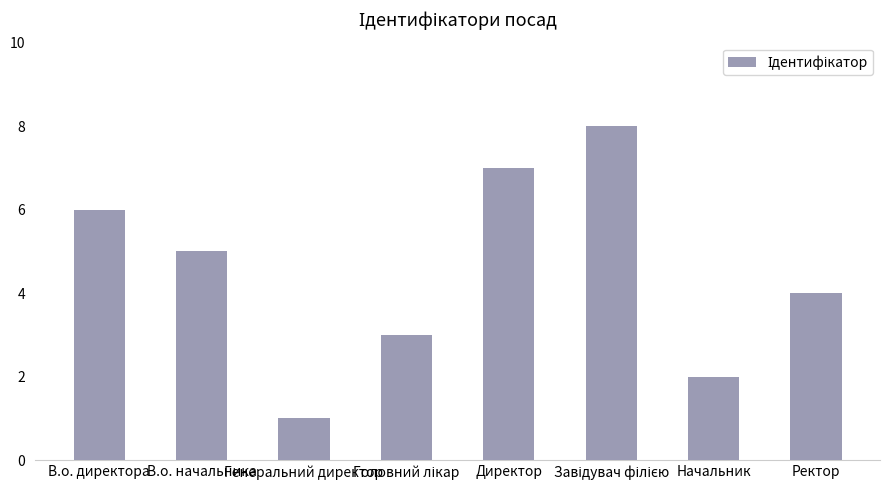

Count the values in the range 3 to 7.

5